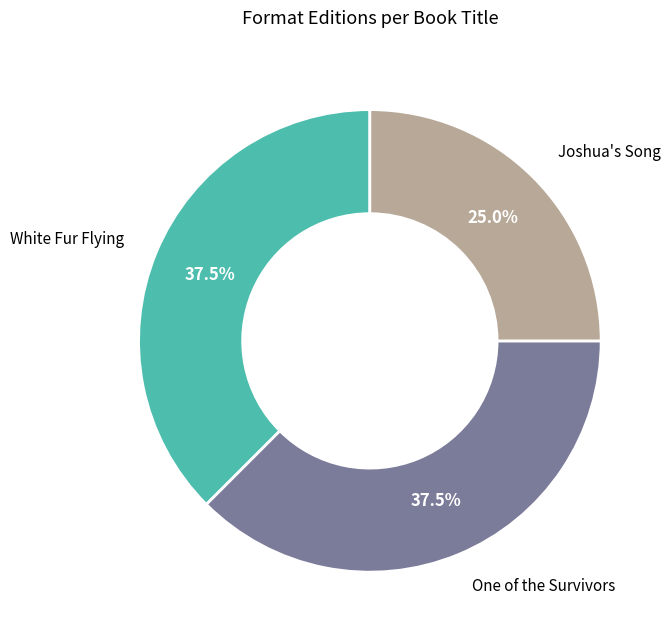

Is there a majority slice in this chart?

No